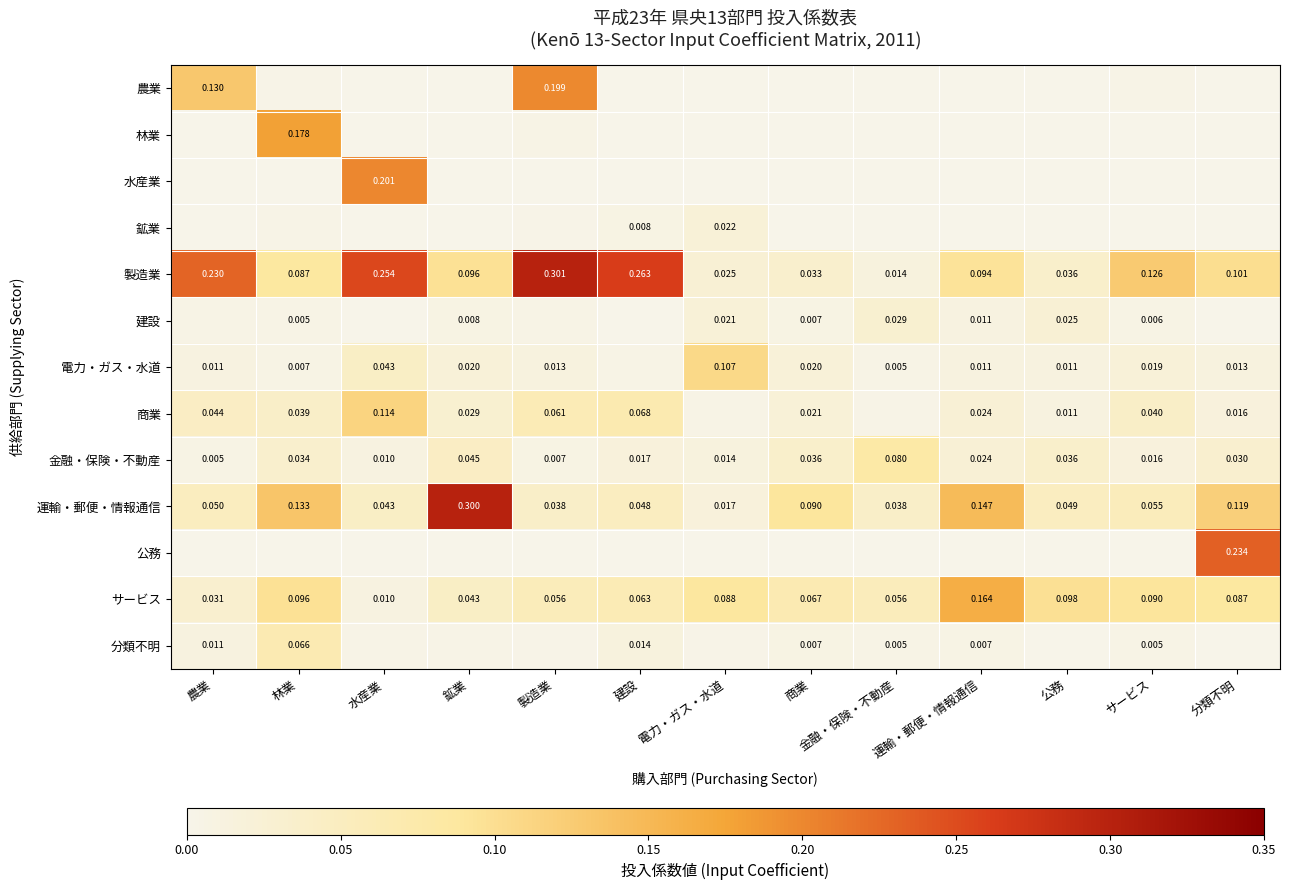

Which category has the lowest value in the 製造業 series?

金融・保険・不動産